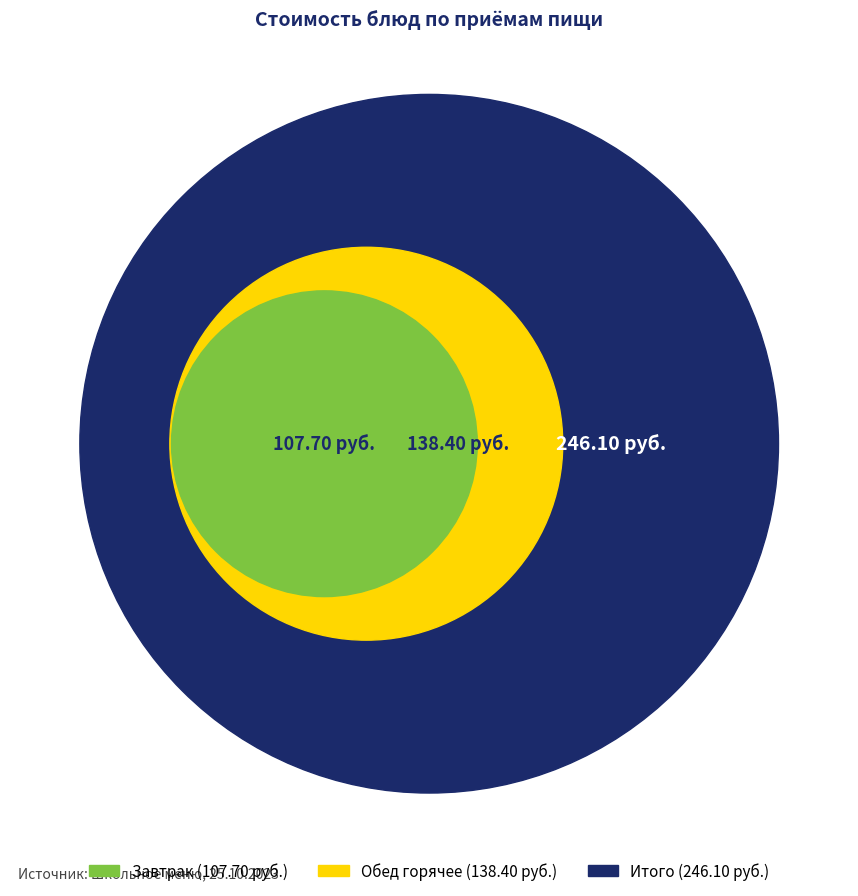

The Котлеты мясные с соусом slice represents 20% of the pie. True or false?

False